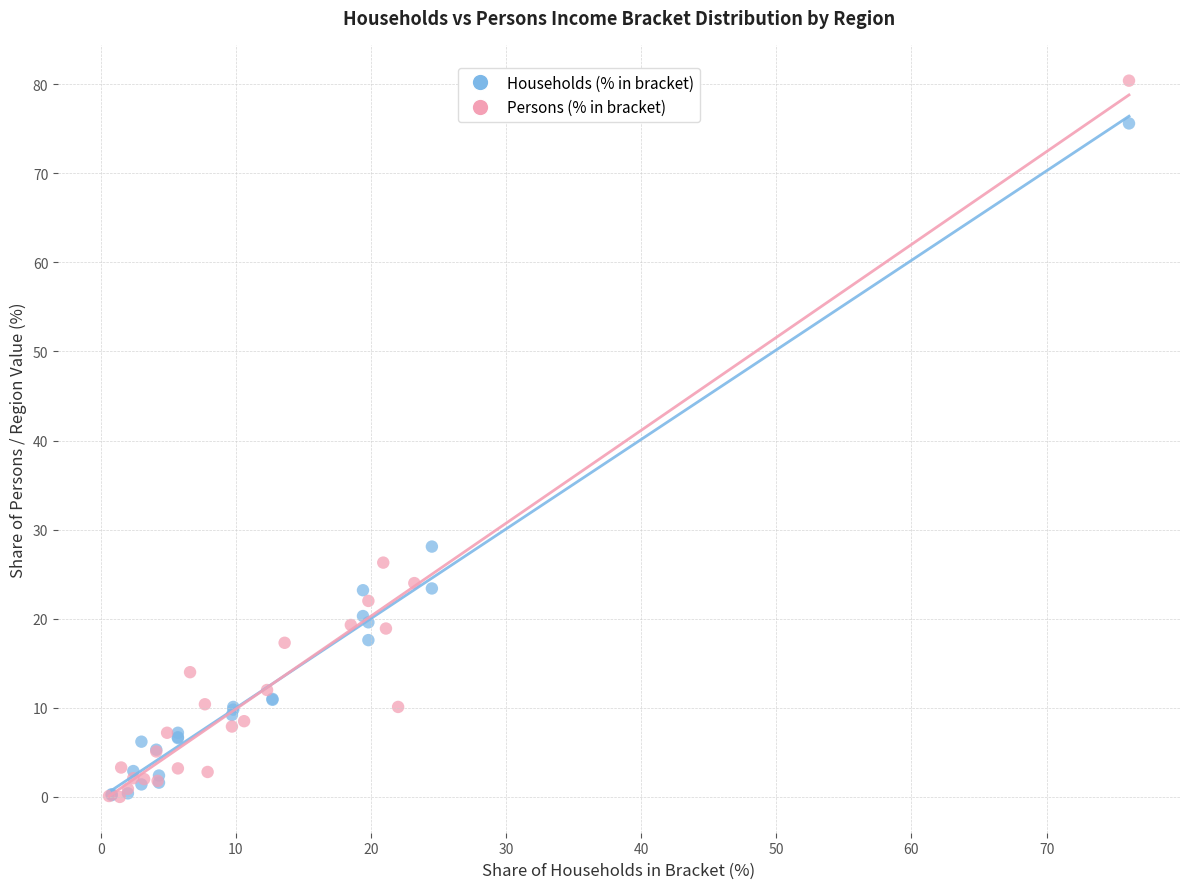

Which series has the widest spread of Y values?

Persons (% in bracket)